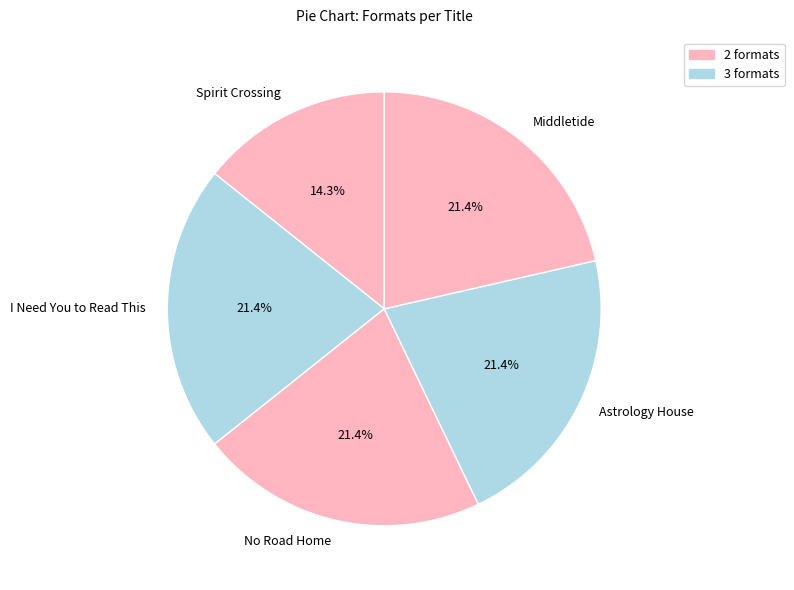

Combined, do Astrology House and Spirit Crossing account for over 50%?

No